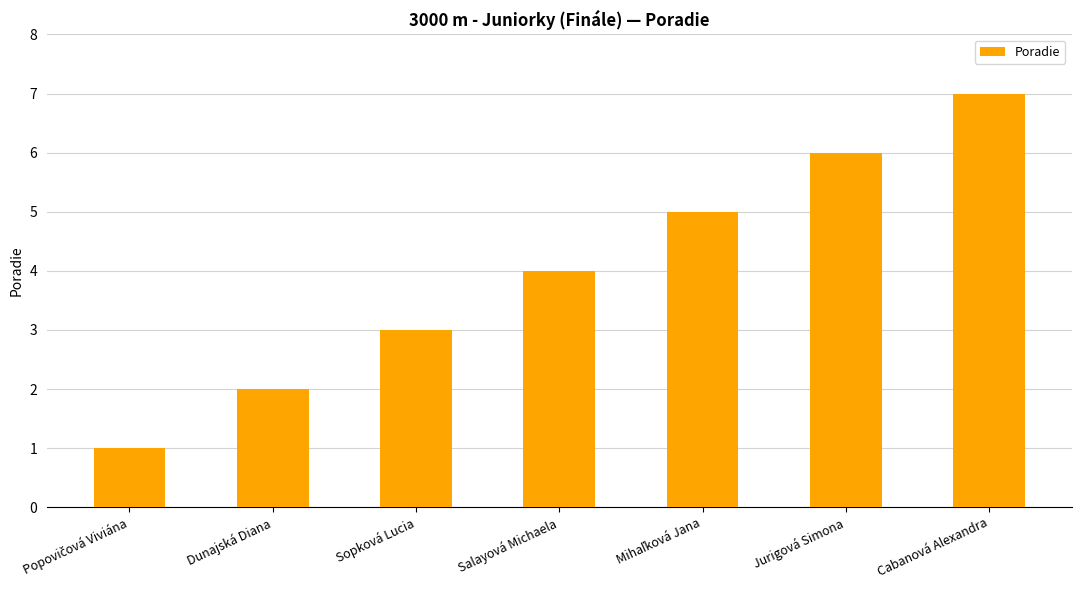

At which label is the value closest to 4?

Salayová Michaela